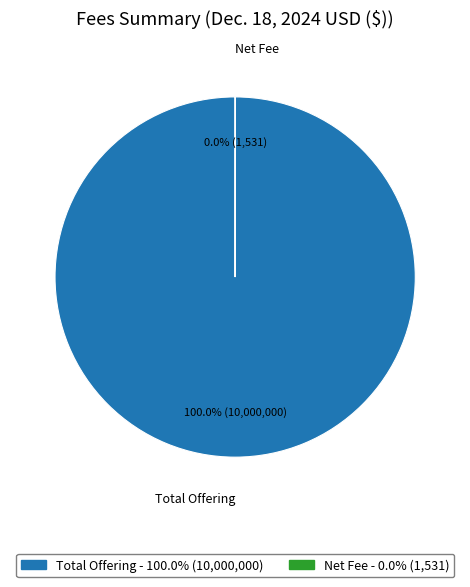

To the nearest percent, what is the difference between the largest and smallest slice percentages?

100%